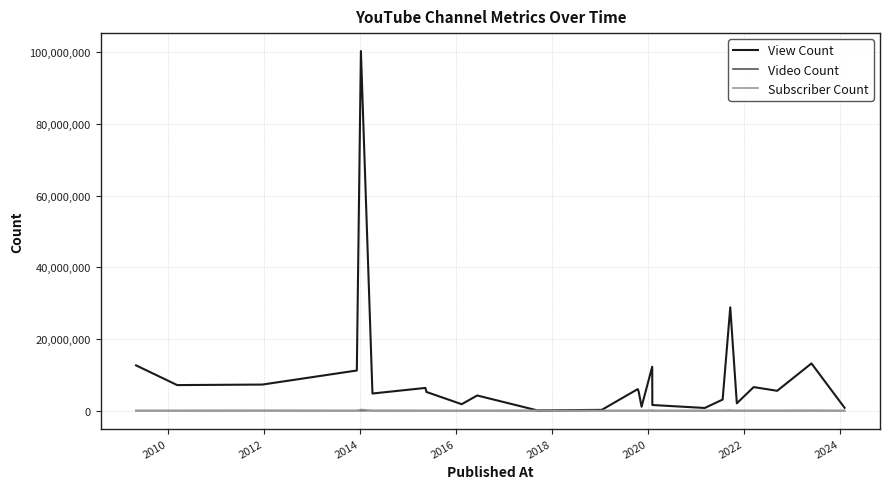

Which series has the largest total across all categories?

View Count